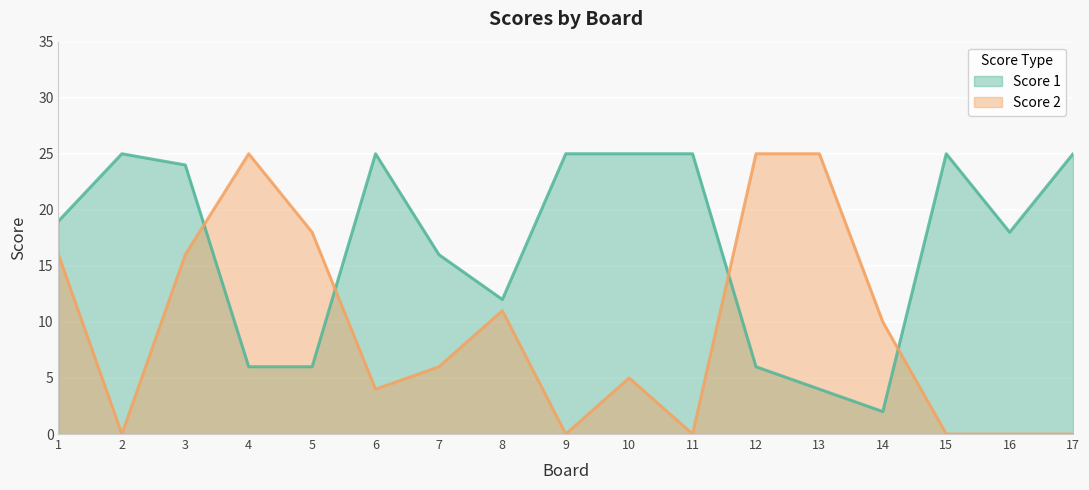

Is the value of Score 2 at 2 greater than the value of Score 1 at 16?

No